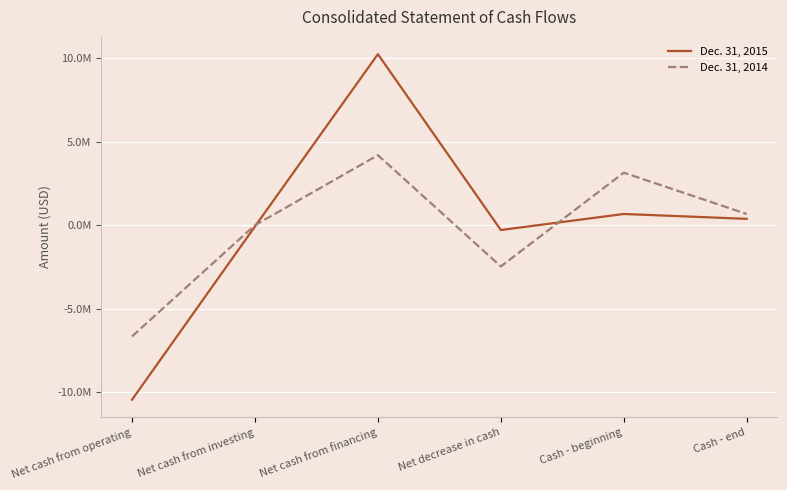

What is the sum of all Dec. 31, 2014 values?

-1131788